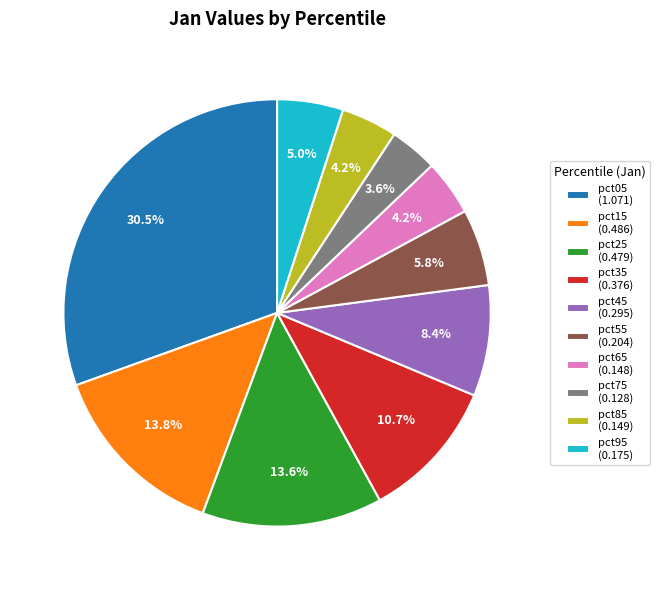

Between pct65 (0.148) and pct35 (0.376), which is larger?

pct35 (0.376)